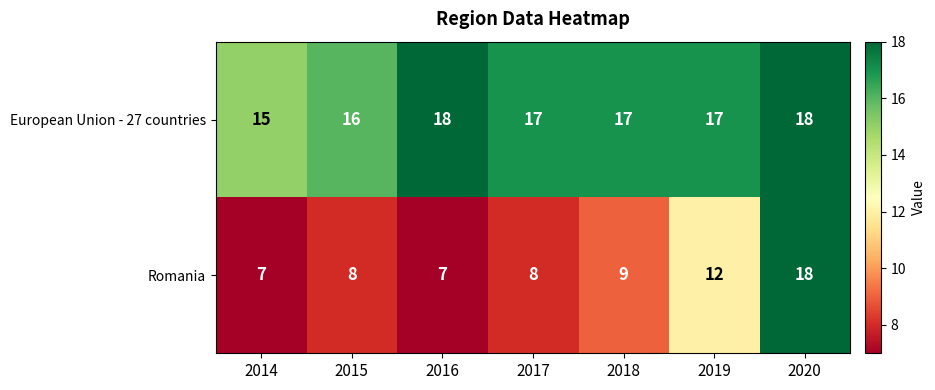

The value of Romania at 2014 is 7. True or false?

True